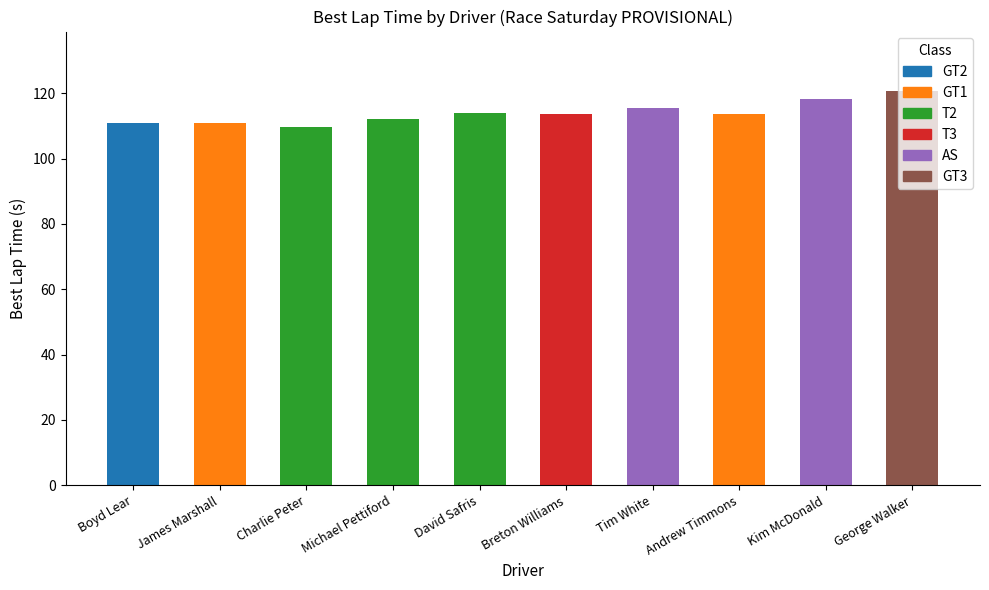

How many data points does each series have?

10